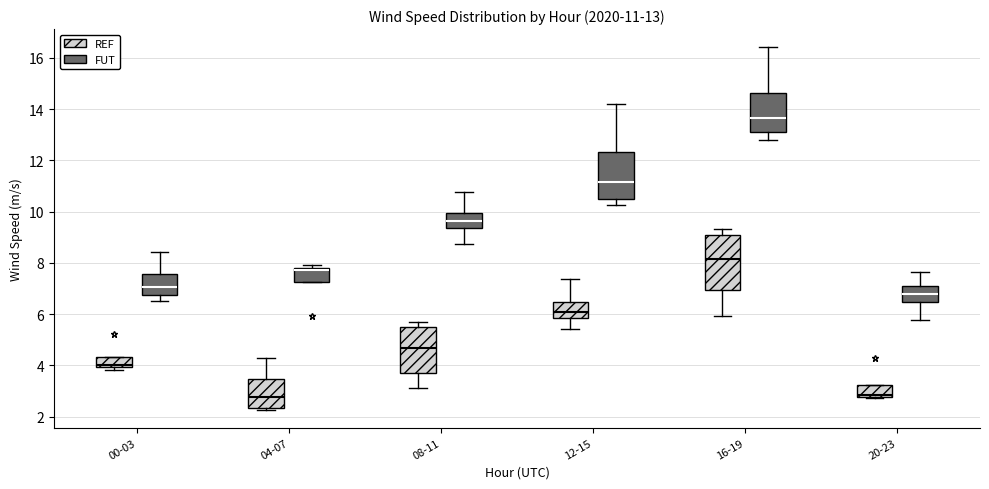

Which box is the tallest, from its lower edge to its upper edge?

16-19 (REF)